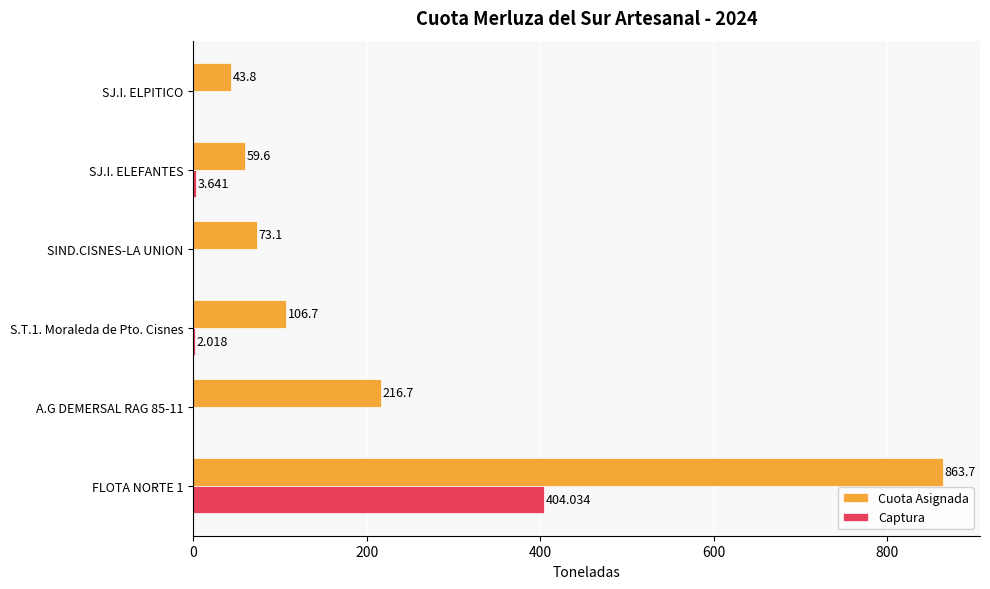

How many data points in Captura are above 2?

3